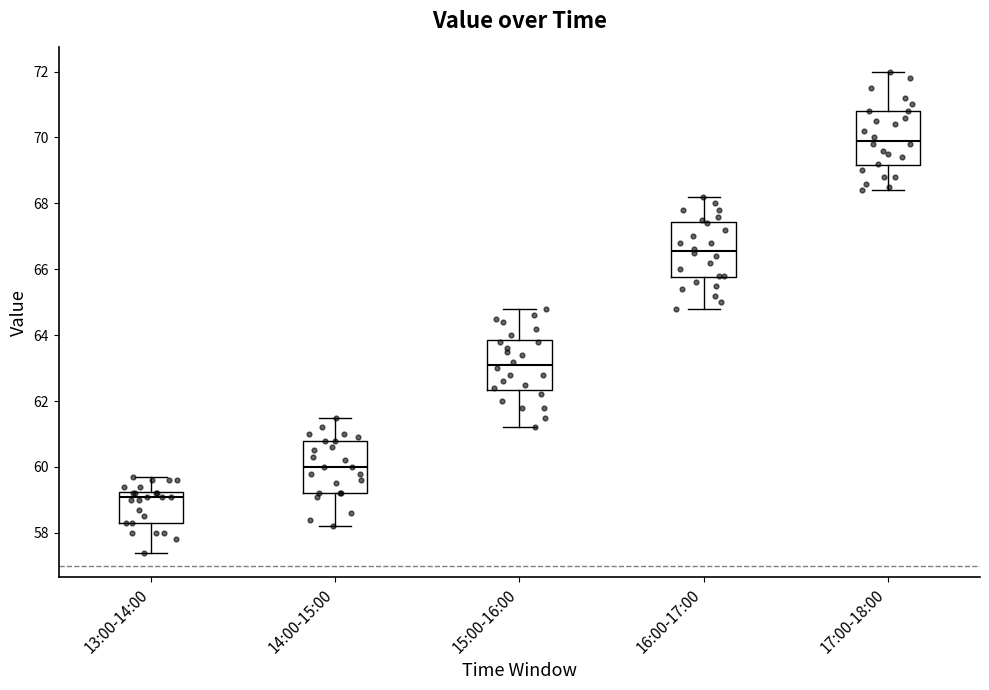

Which box's median line is the lowest?

13:00-14:00